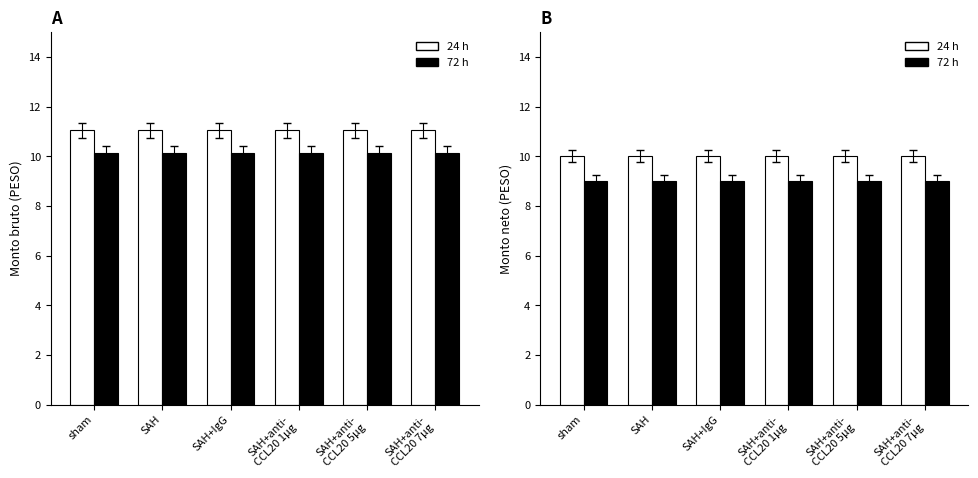

At which label is 24 h closest to 9?

sham